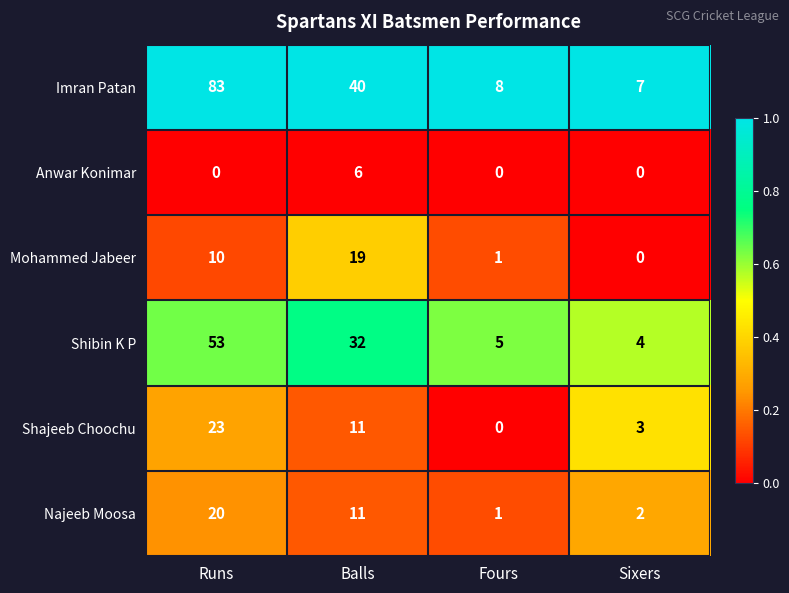

What is the difference between the second highest and second lowest values in the Shibin K P series?

27